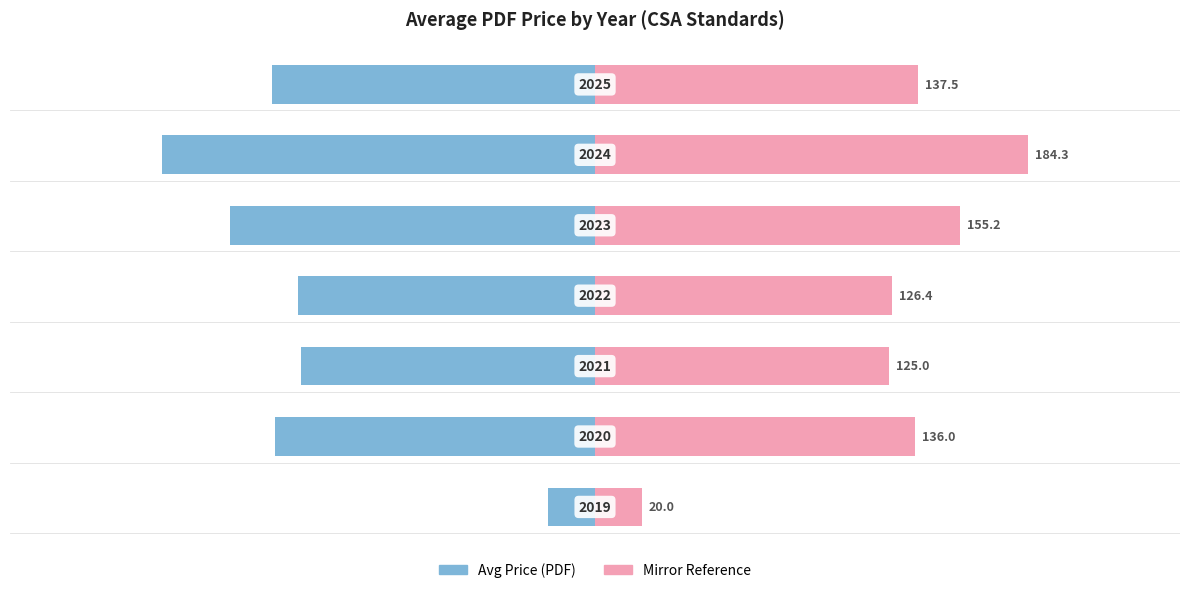

Read the Avg Price (PDF) — Right value at 200.

184.3